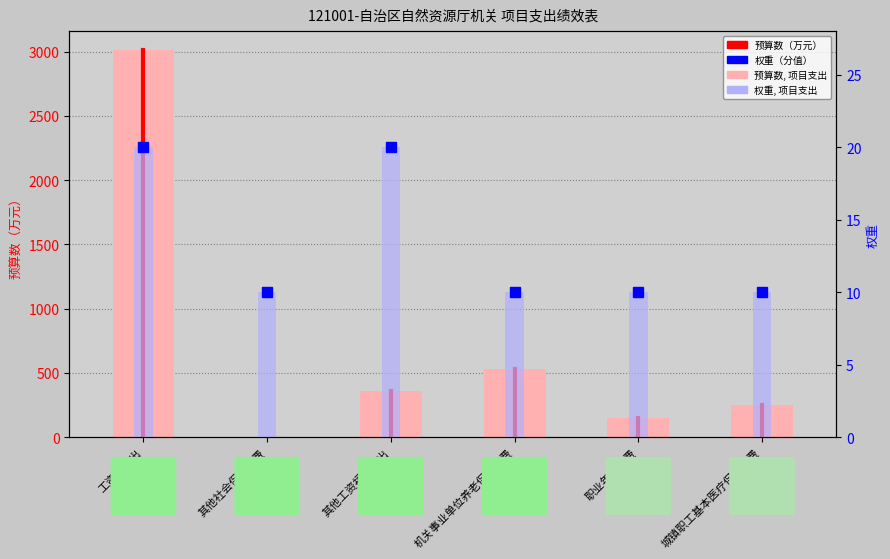

Which category has the highest value across all series?

工资性支出